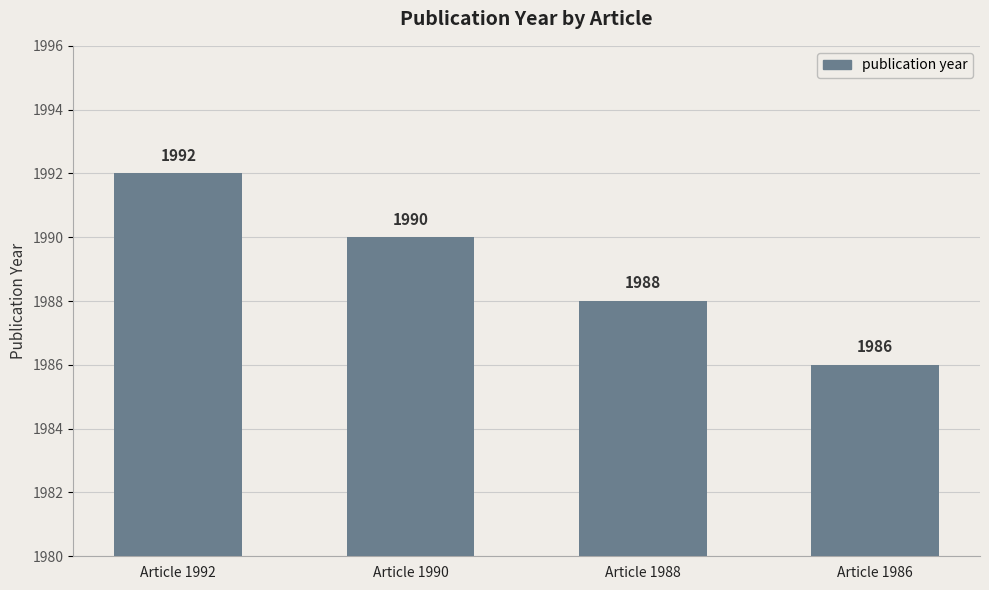

Between Article 1992 and Article 1990, which is larger?

Article 1992